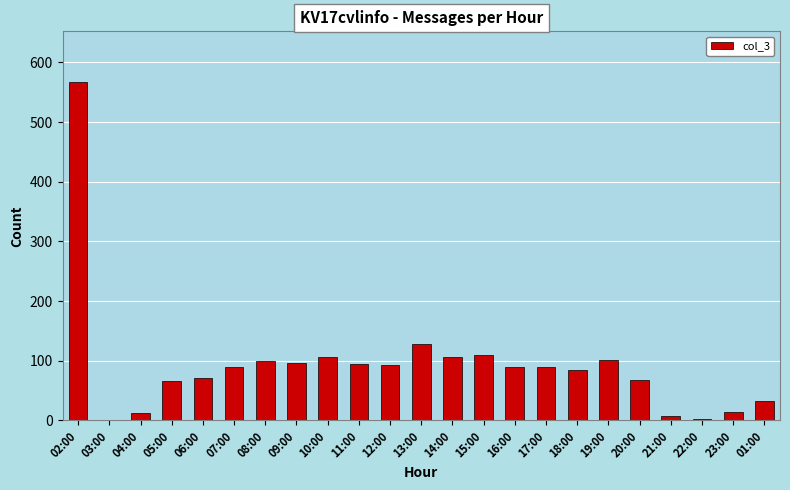

What is the sum of all values?

2135